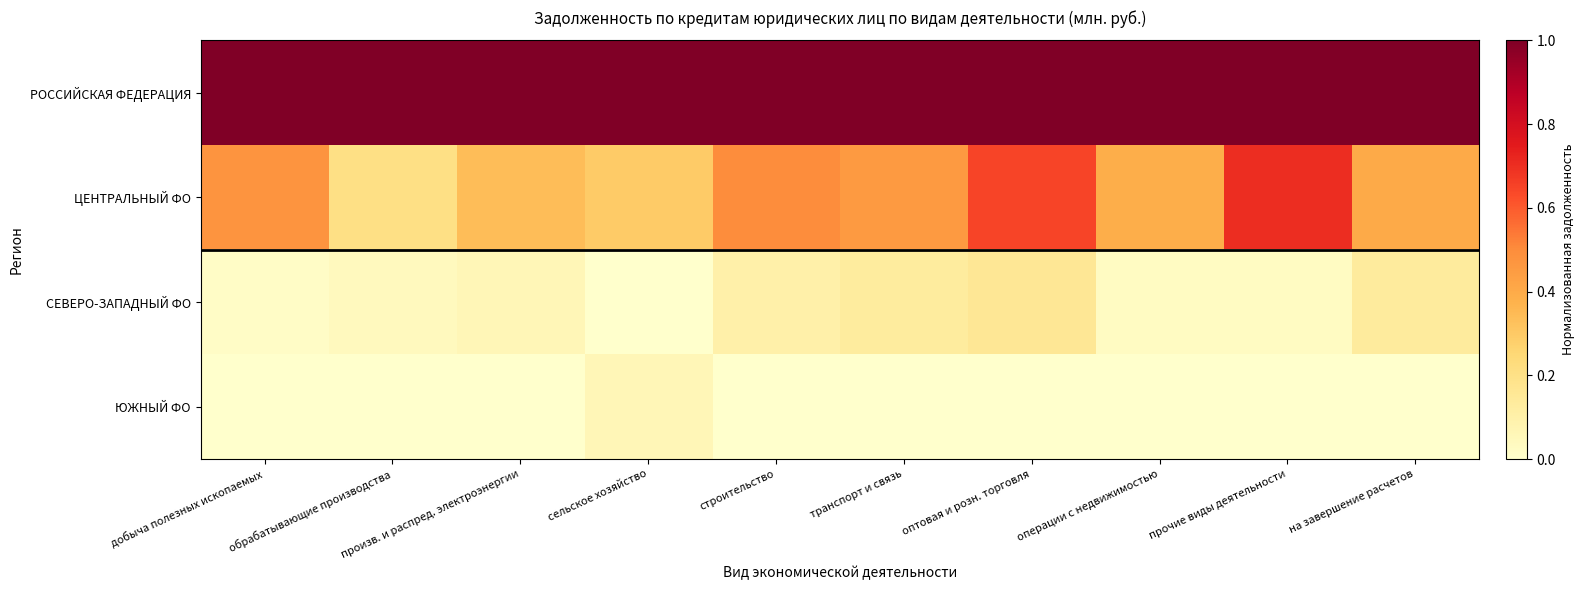

Which series has the largest total across all categories?

РОССИЙСКАЯ ФЕДЕРАЦИЯ